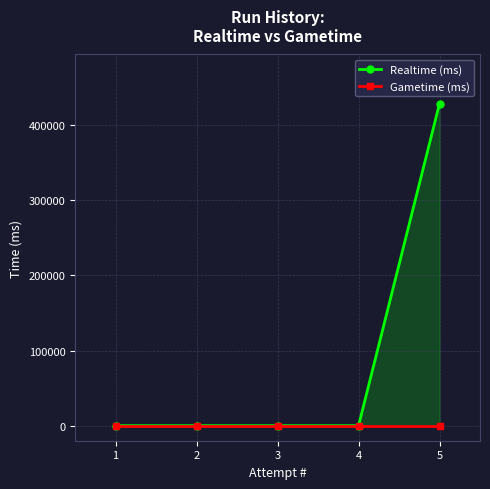

At which category is the sum across all series the highest?

5